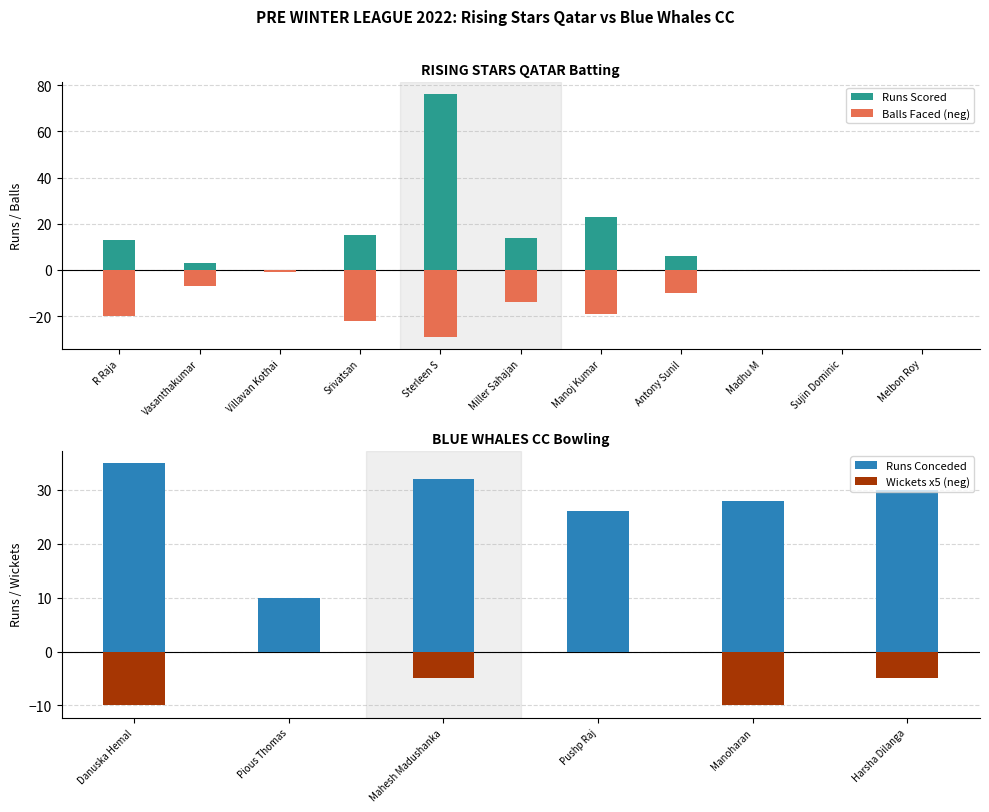

Which category has the lowest value across all series?

Sterleen S